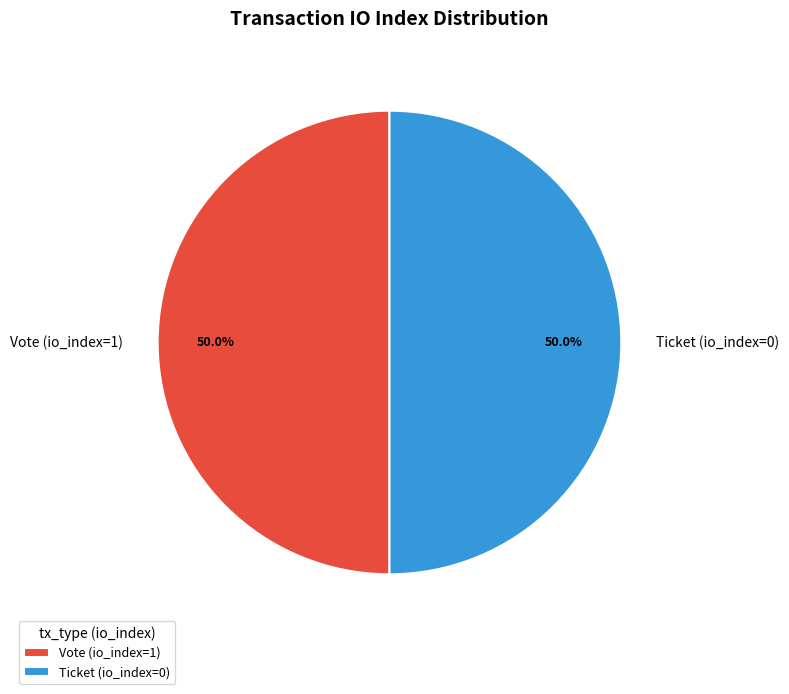

What portion of the pie excludes Vote (io_index=1)?

50.0%